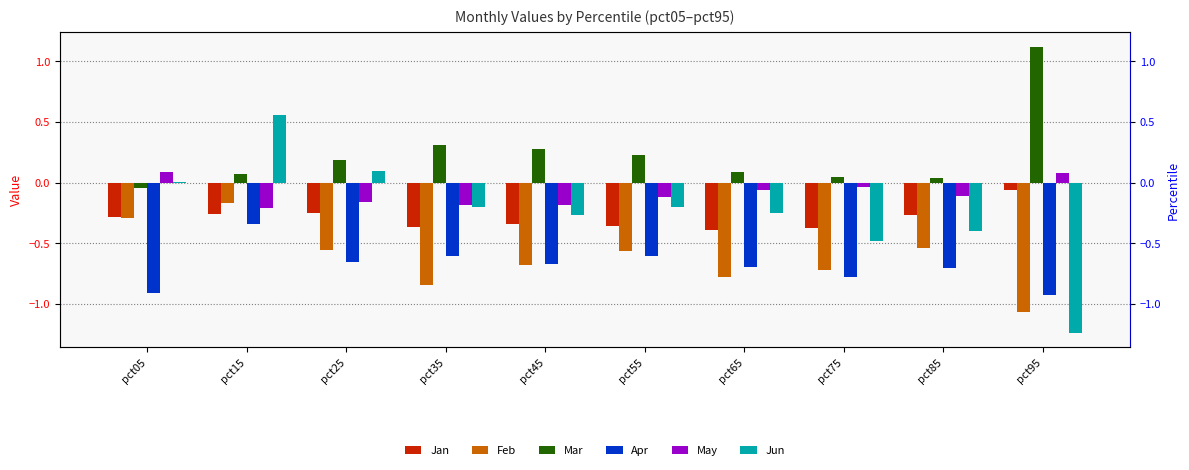

How many values in the May series are below 0?

8